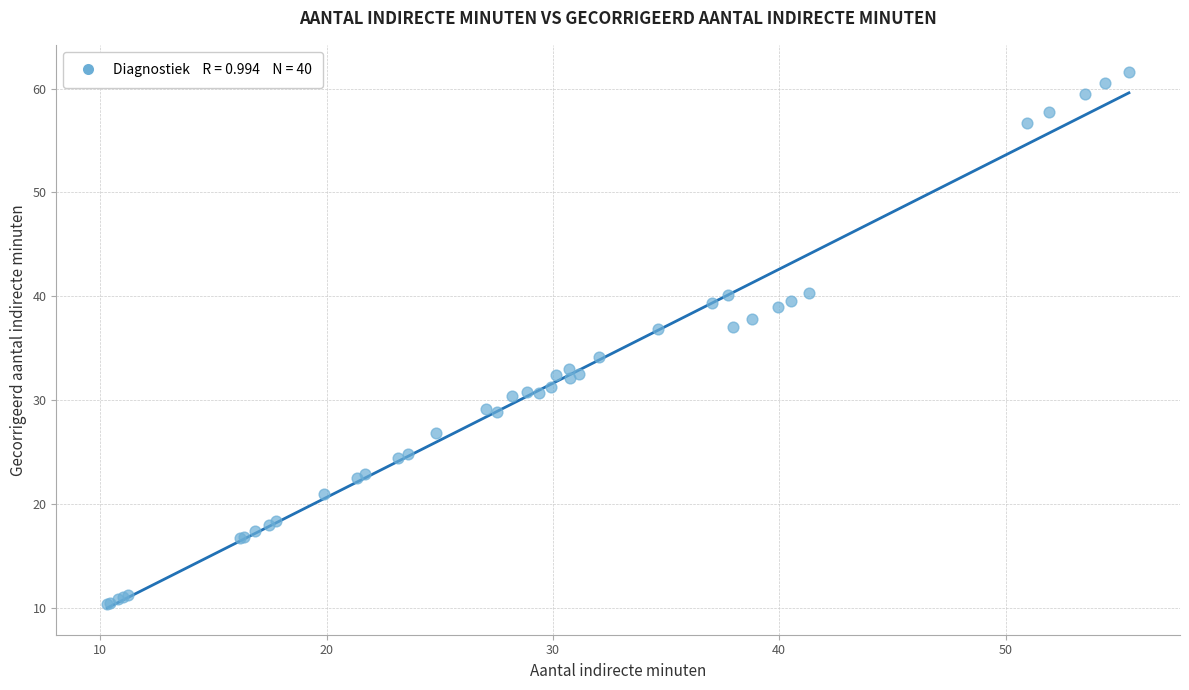

What Y value in the scatter plot is closest to 35?

34.2